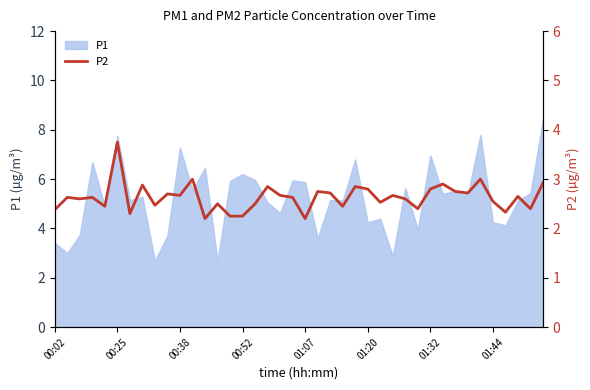

True or false: the data shows 2.7 at 9.

True